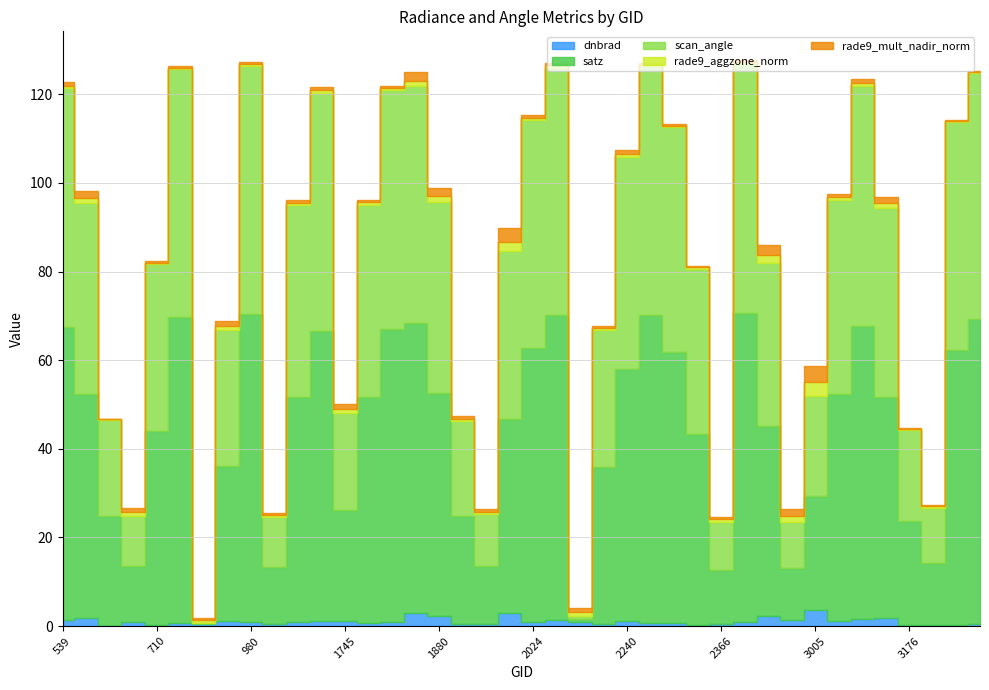

Count the number of categories in the chart.

40